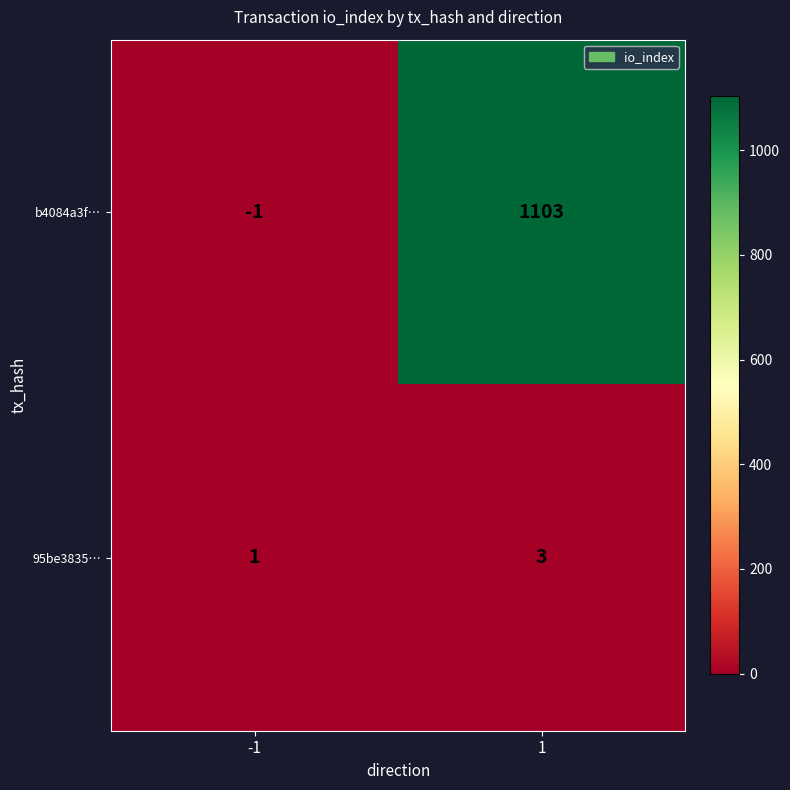

What is the greatest value displayed?

1103